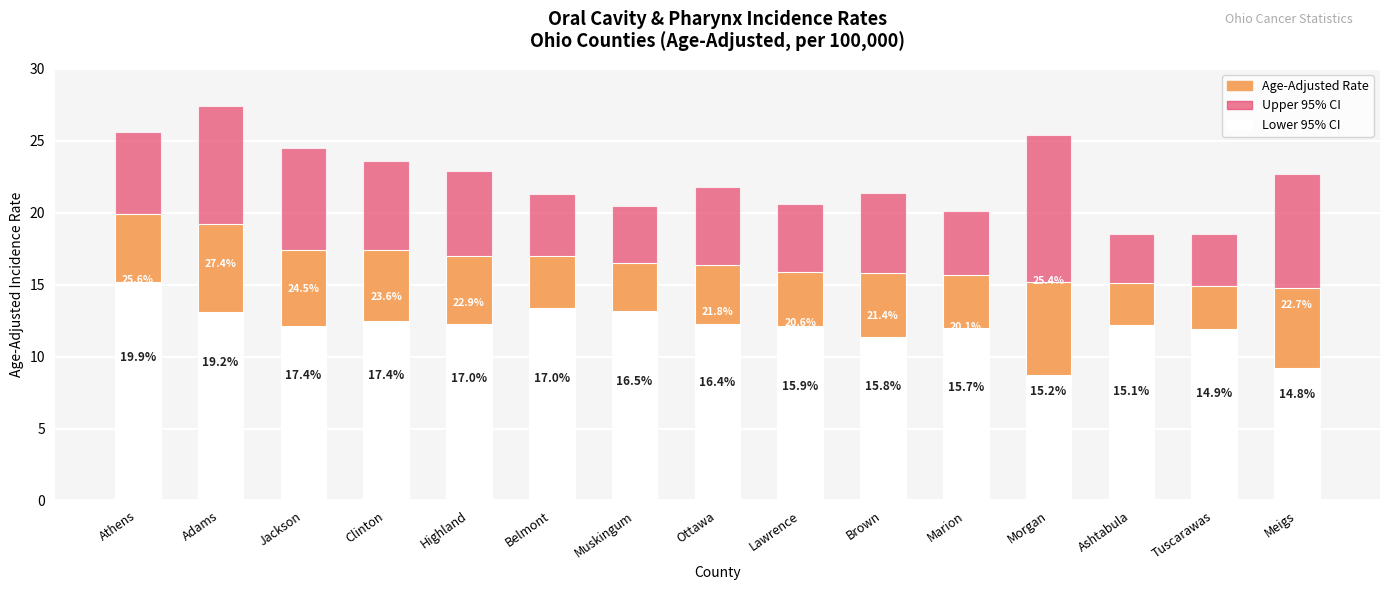

List the series in order of their peak value, lowest first.

Lower 95% CI, Age-Adjusted Rate, Upper 95% CI